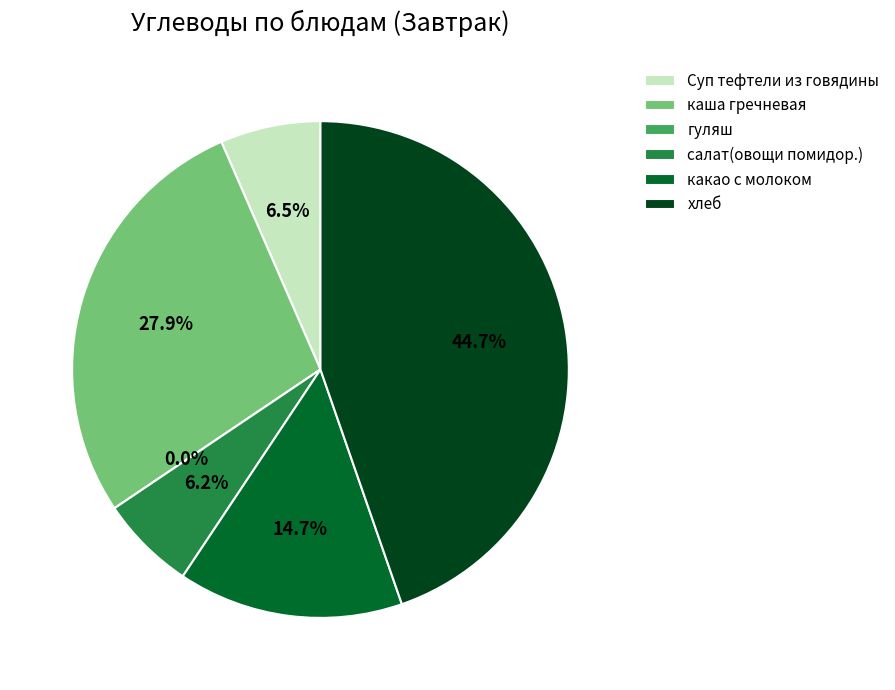

To the nearest percent, what is the difference between the Суп тефтели из говядины and гуляш slice percentages?

7%